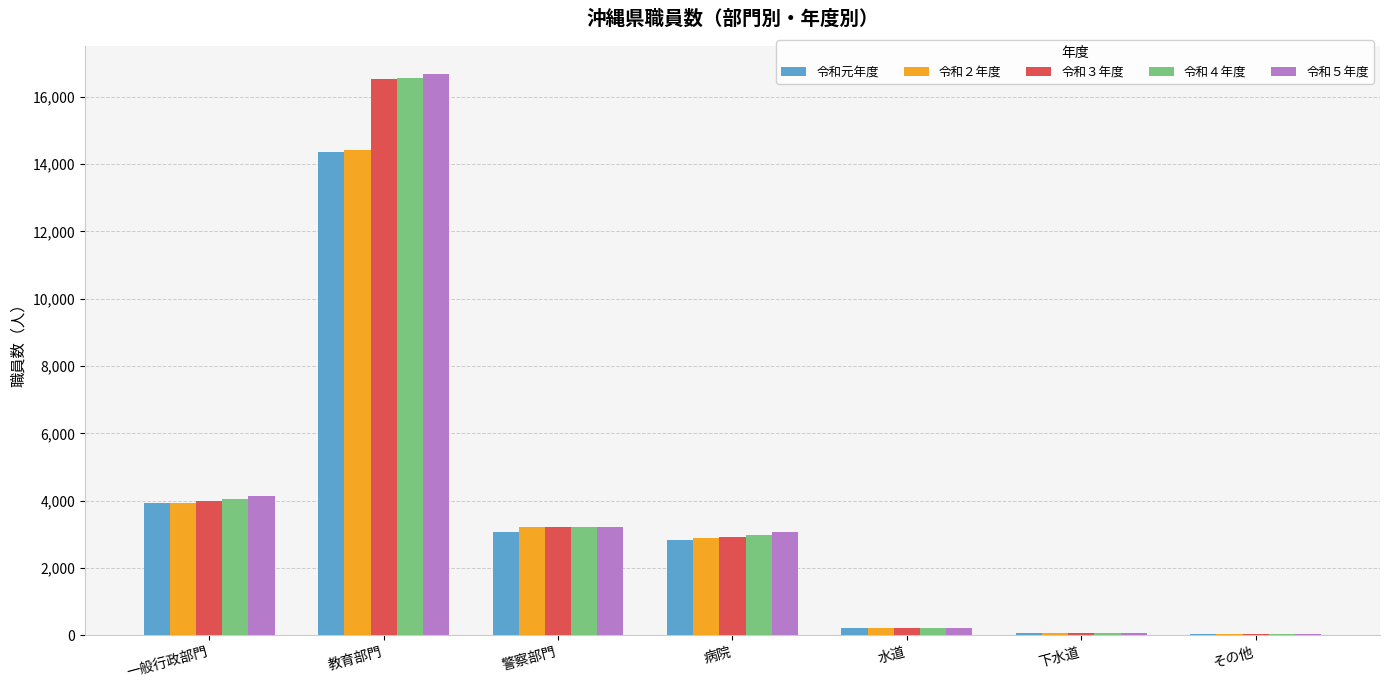

What is the total value across all series at その他?

142